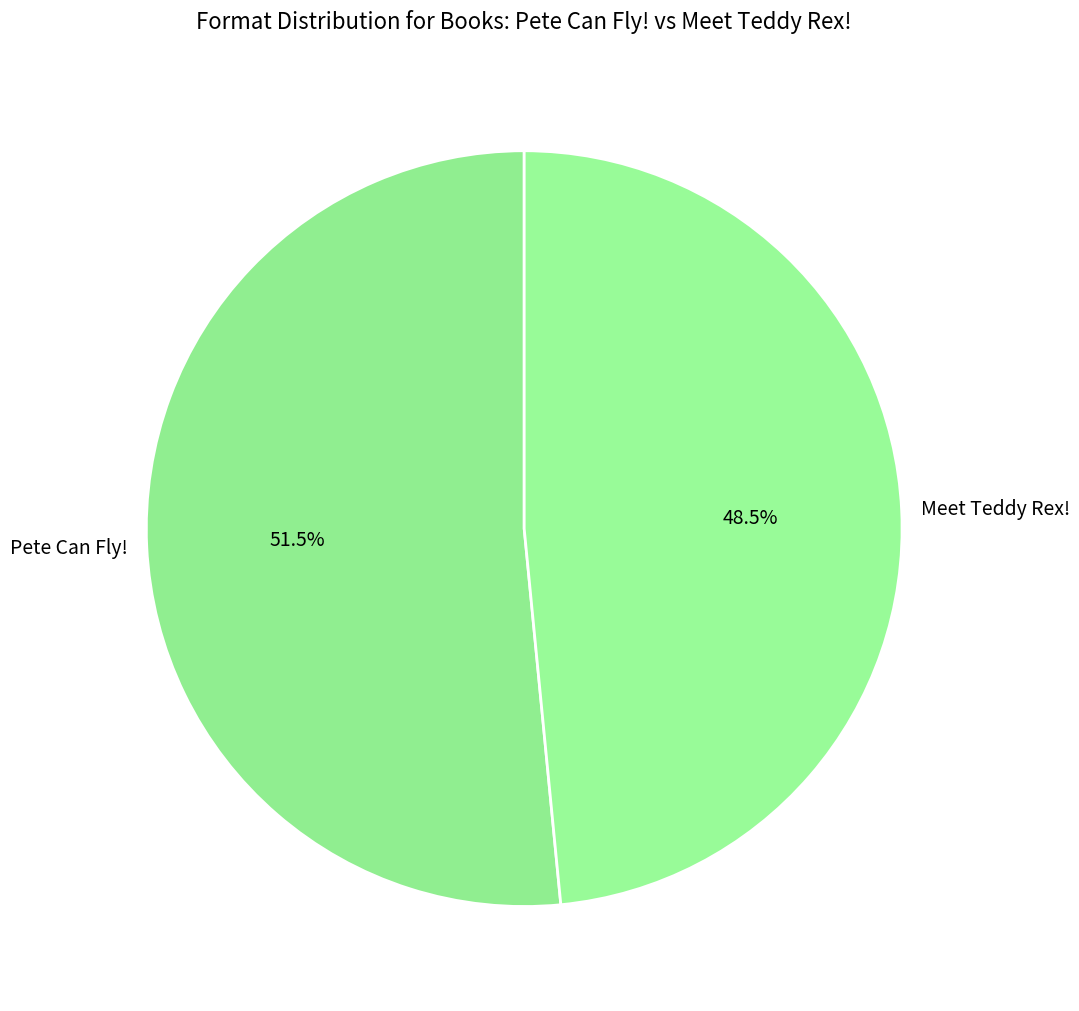

What is the smallest slice in the pie chart?

Meet Teddy Rex!